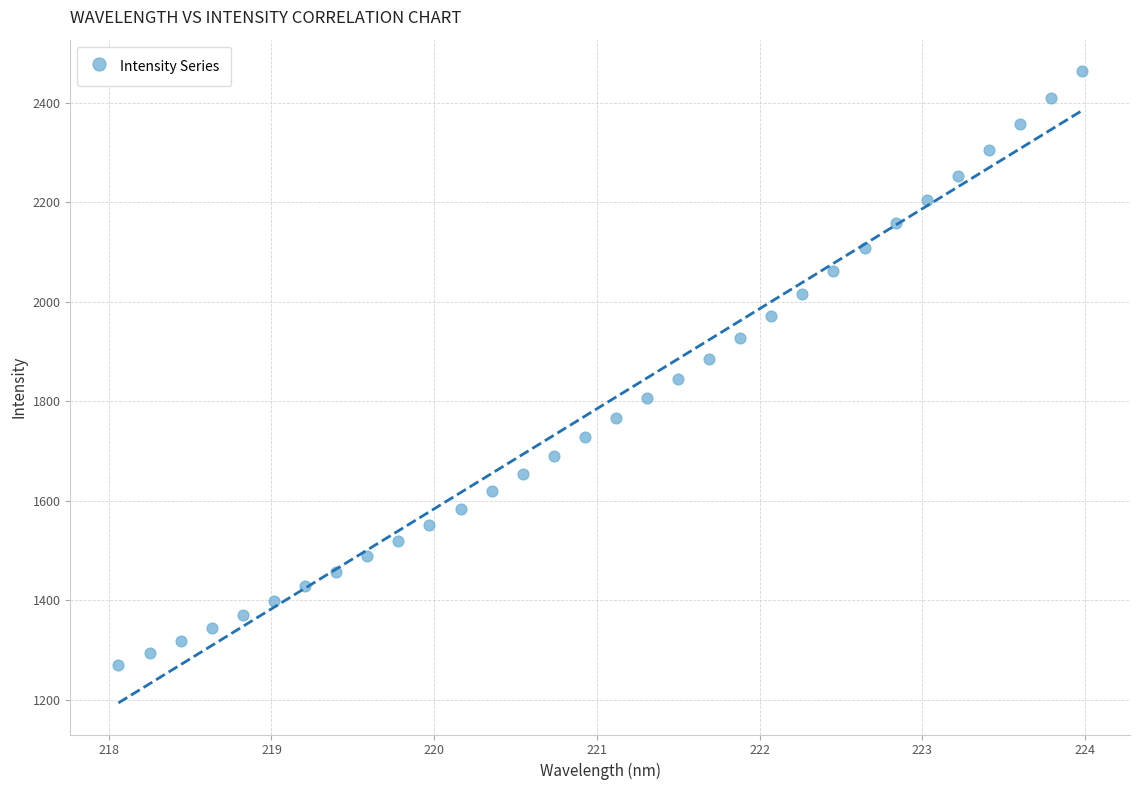

What is the range of X values (max minus min)?

5.9